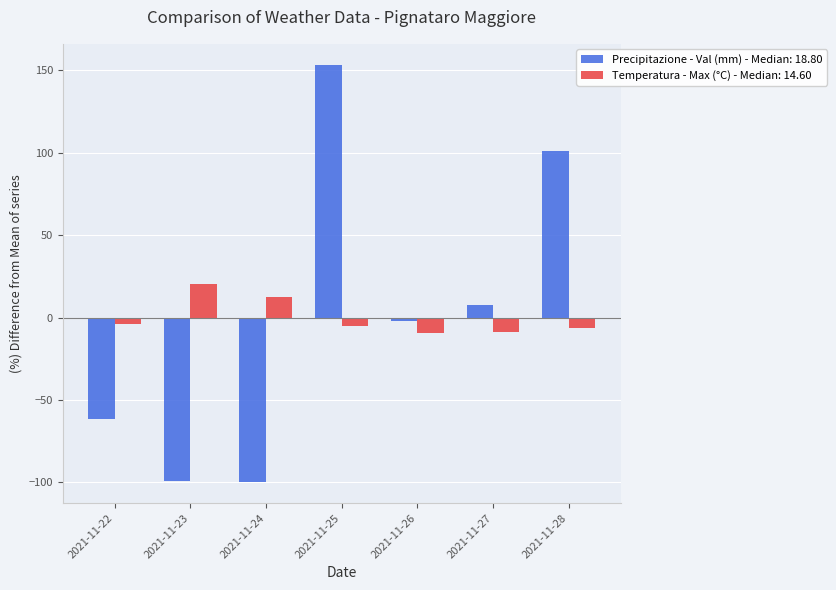

How many values in Temperatura - Max (°C) - Median: 14.60 are below zero?

5